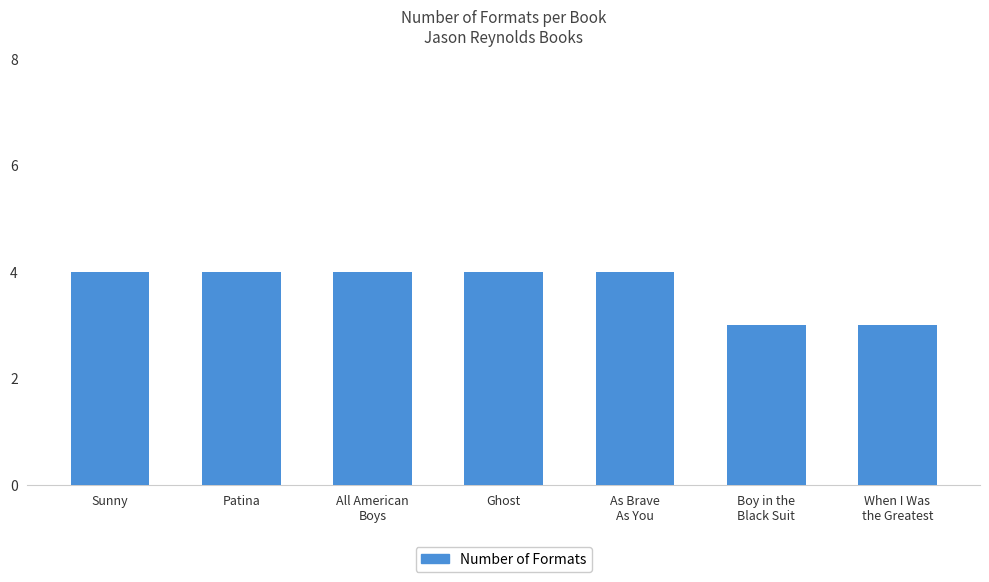

What is the difference between the maximum and minimum values?

1